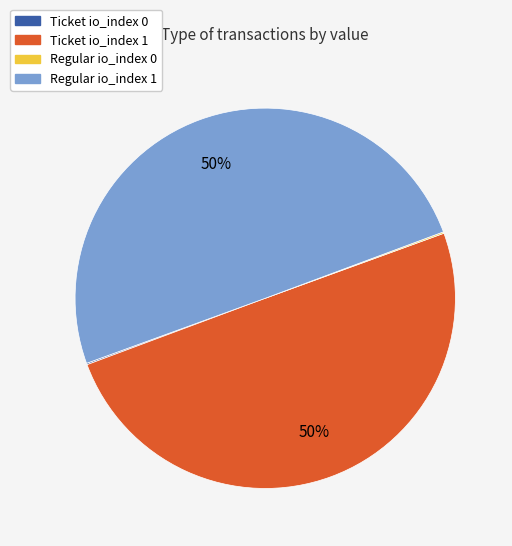

To the nearest percent, what is the difference between the largest and smallest slice percentages?

50%